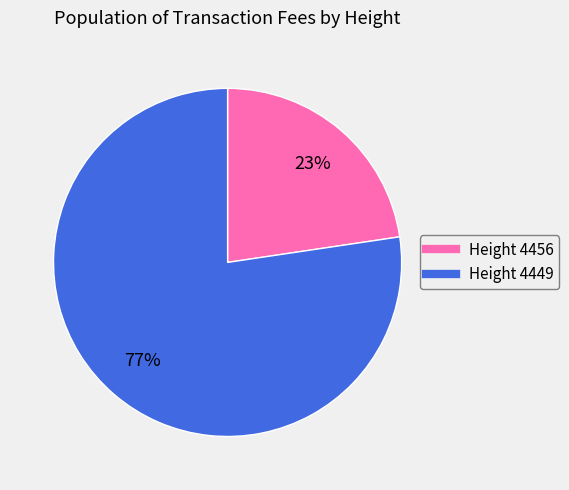

To the nearest percent, what is the average slice percentage?

50%